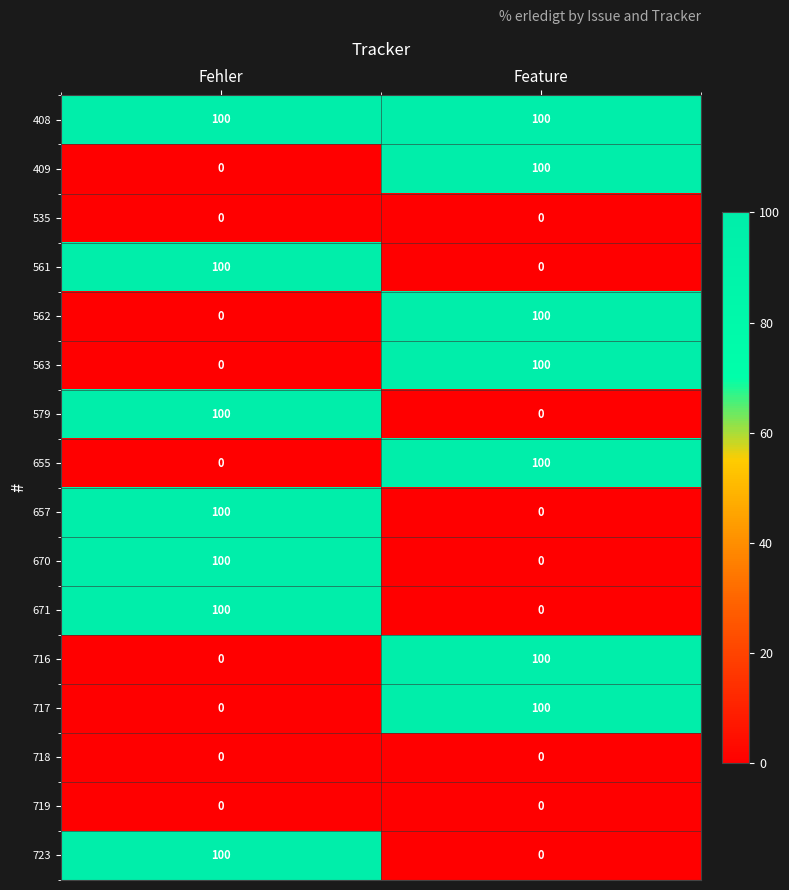

At which label does 671 reach its peak?

Fehler